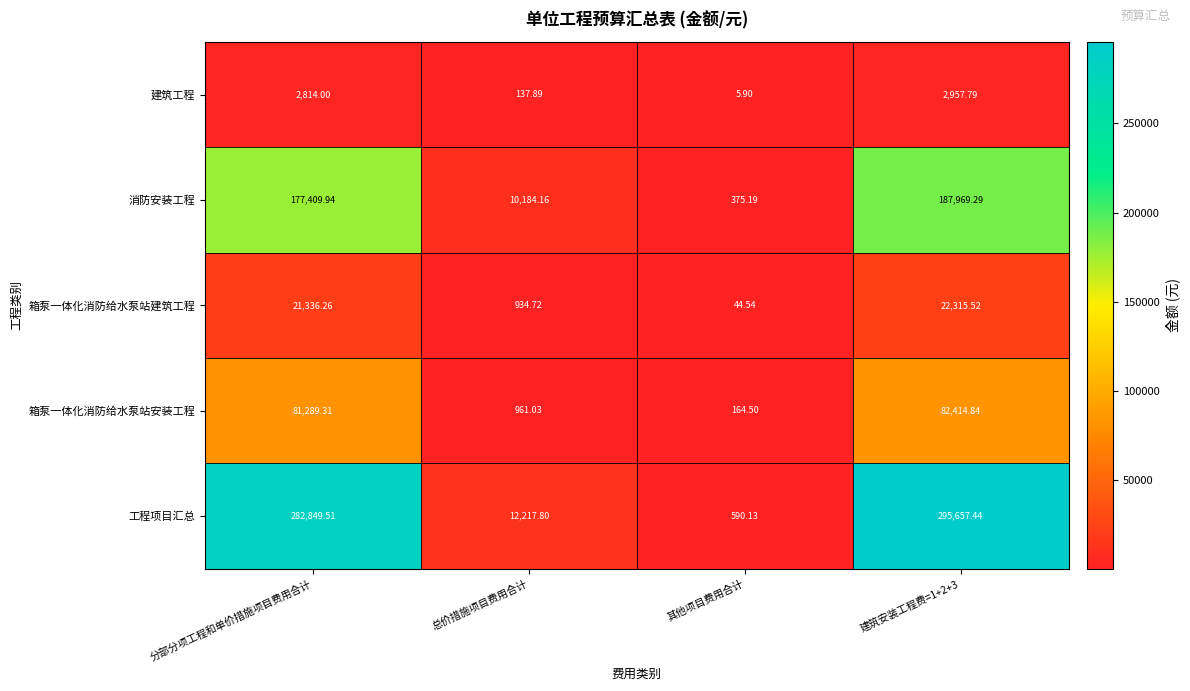

At which label does 箱泵一体化消防给水泵站安装工程 first exceed 81289?

分部分项工程和单价措施项目费用合计